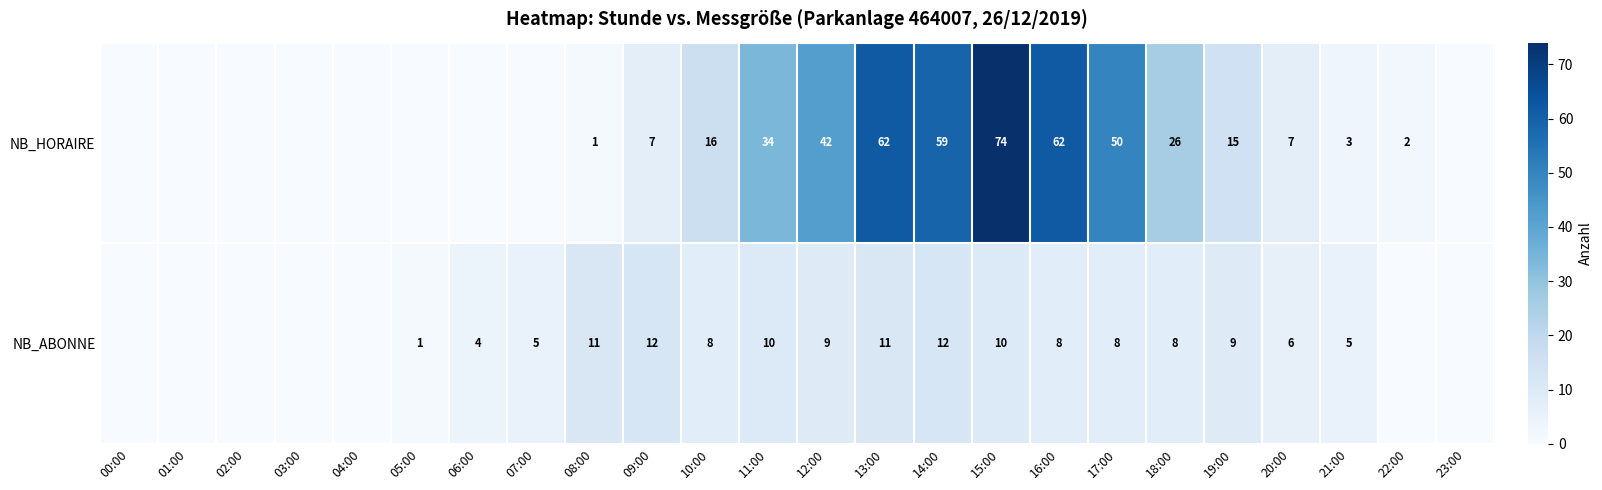

What is the difference between the NB_HORAIRE values at 08:00 and 16:00?

61